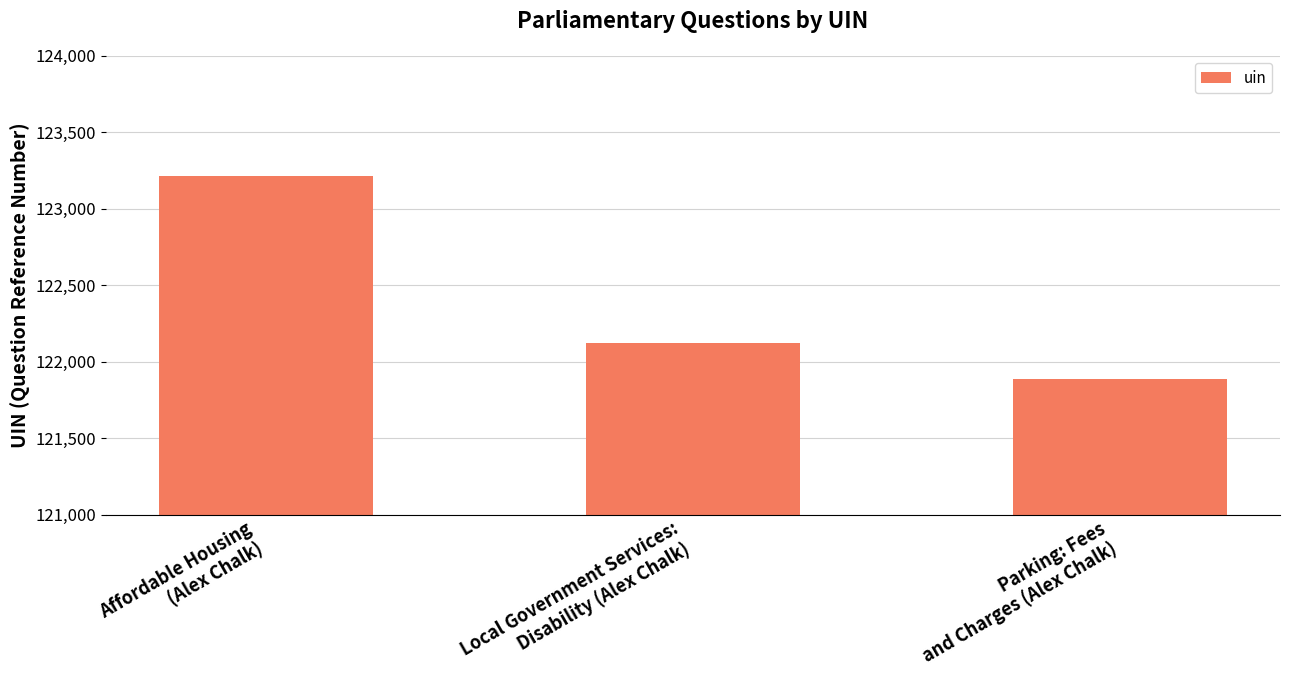

What is the sum of the values at Affordable Housing
(Alex Chalk) and Parking: Fees
and Charges (Alex Chalk)?

245102